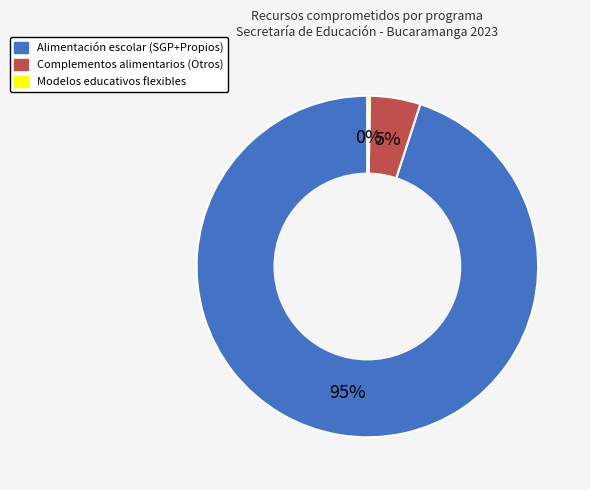

True or false: Complementos alimentarios (Otros) accounts for 18% of the total.

False